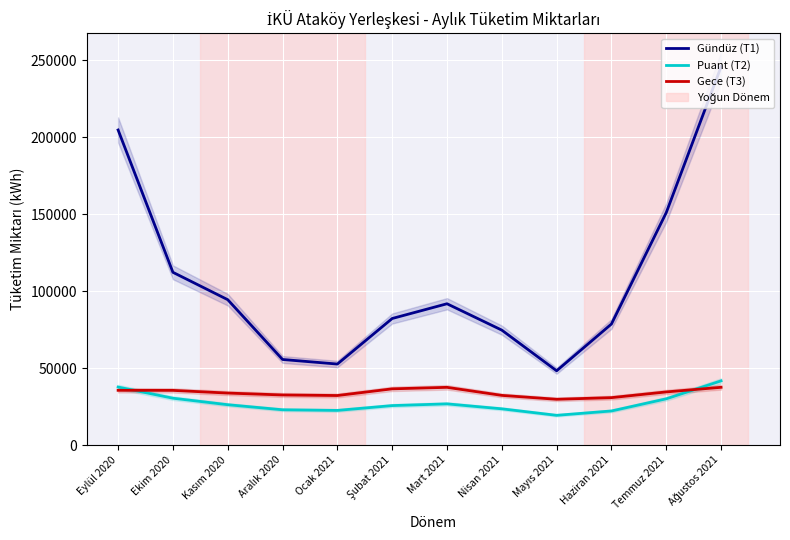

What is the lowest value of the Puant (T2) series?

19297.6